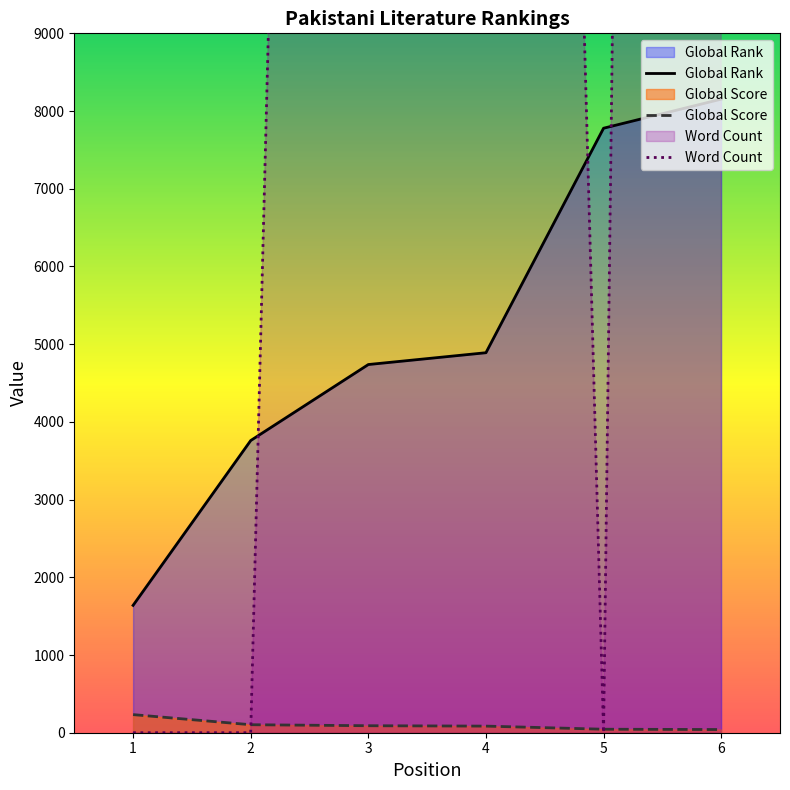

Read the Global Score value at 6, to the nearest 5.

40